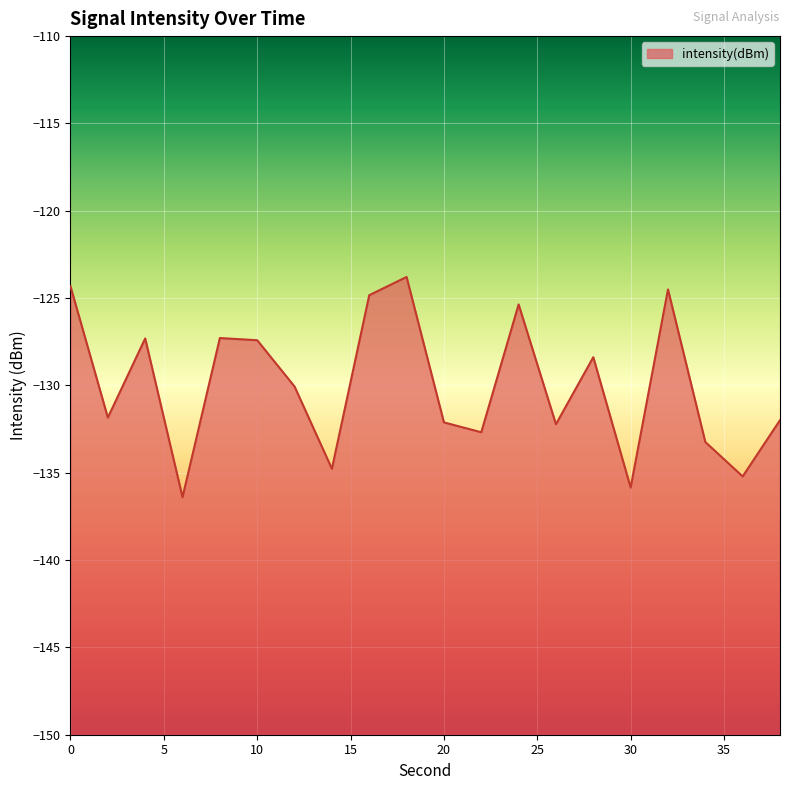

Rank the categories by value from highest to lowest.

18, 0, 32, 16, 24, 8, 4, 10, 28, 12, 2, 38, 20, 26, 22, 34, 14, 36, 30, 6